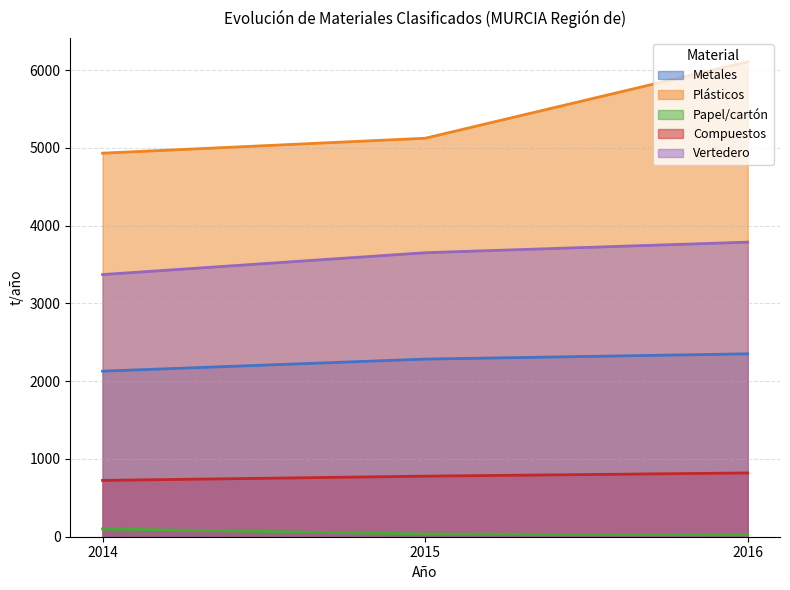

Which series has the widest spread of values?

Plásticos